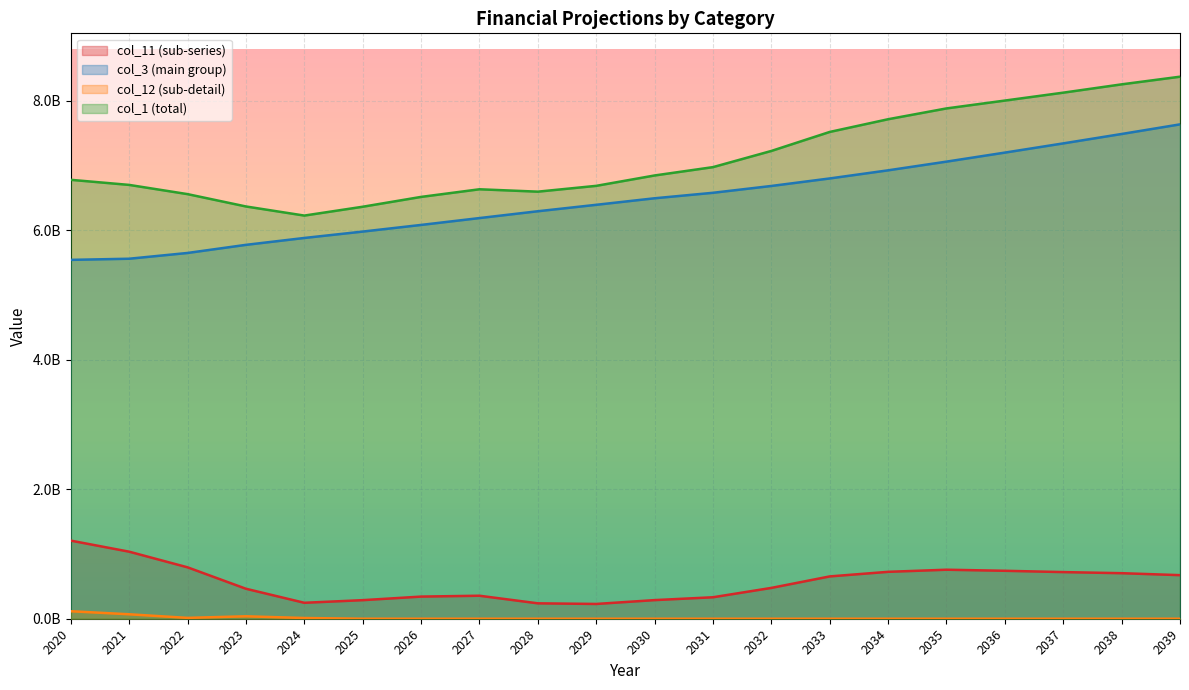

List the labels in order of col_1 value, smallest first.

2024, 2025, 2023, 2026, 2022, 2028, 2027, 2029, 2021, 2020, 2030, 2031, 2032, 2033, 2034, 2035, 2036, 2037, 2038, 2039